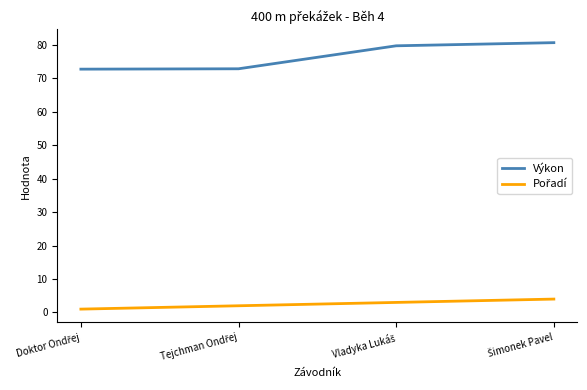

Which series has the widest spread of values?

Výkon